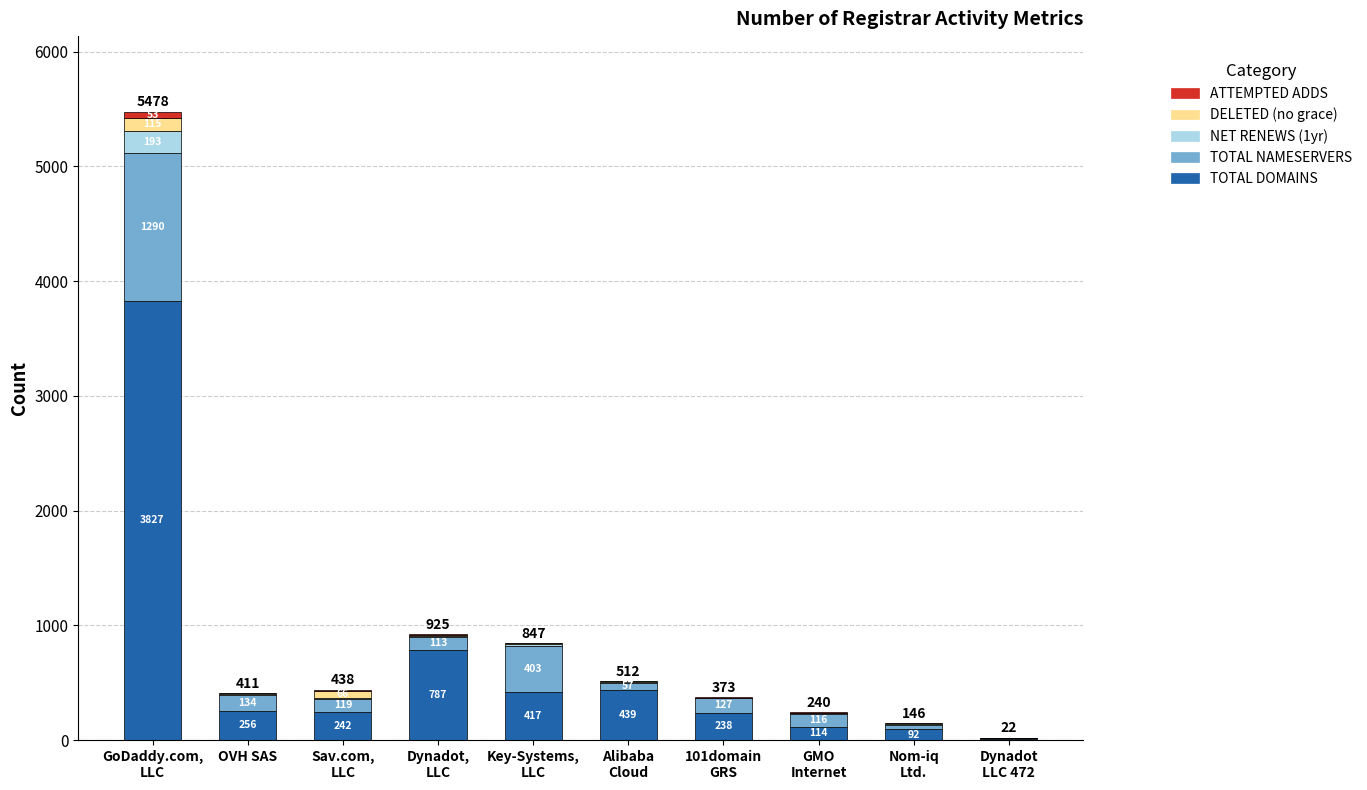

What is the sum of all TOTAL DOMAINS values?

6417